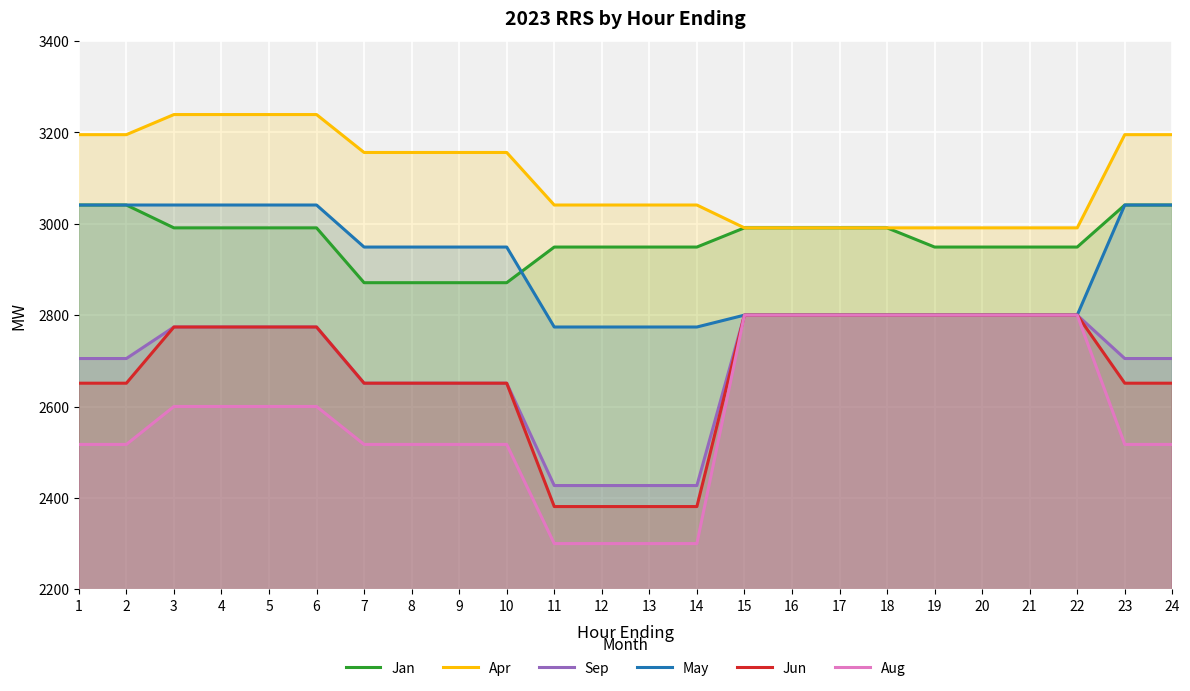

What is the value of the Sep point at the 21st from the left?

2800